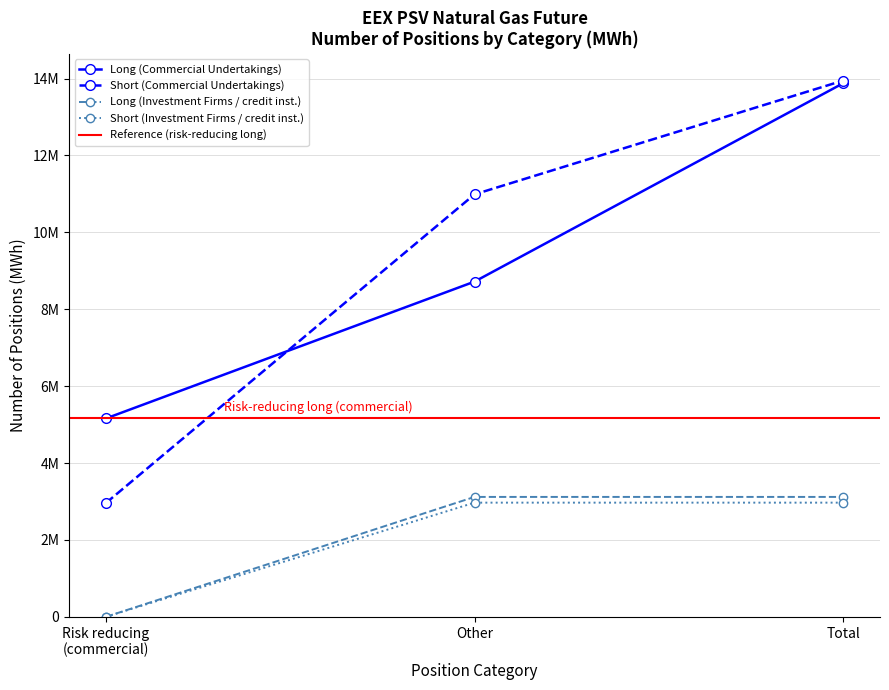

What is the label of the 3rd point from the right?

Risk reducing
(commercial)